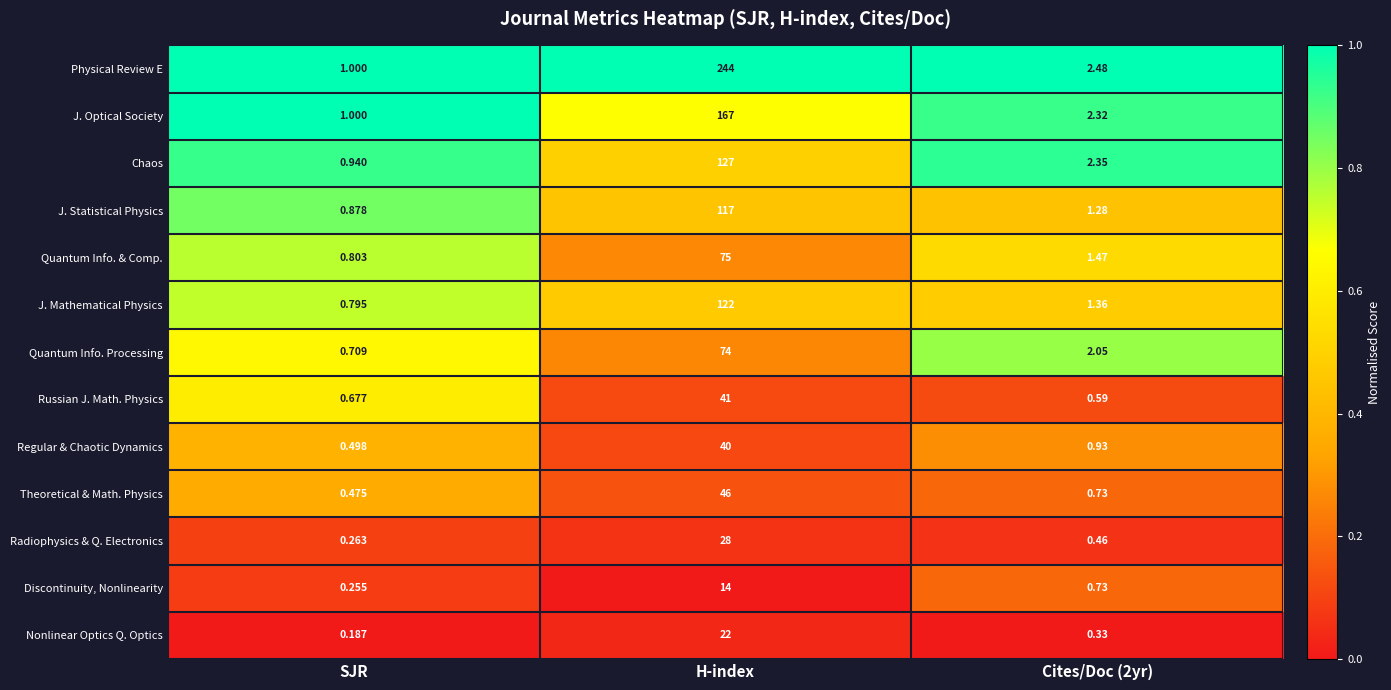

Which category has the lowest value across all series?

SJR